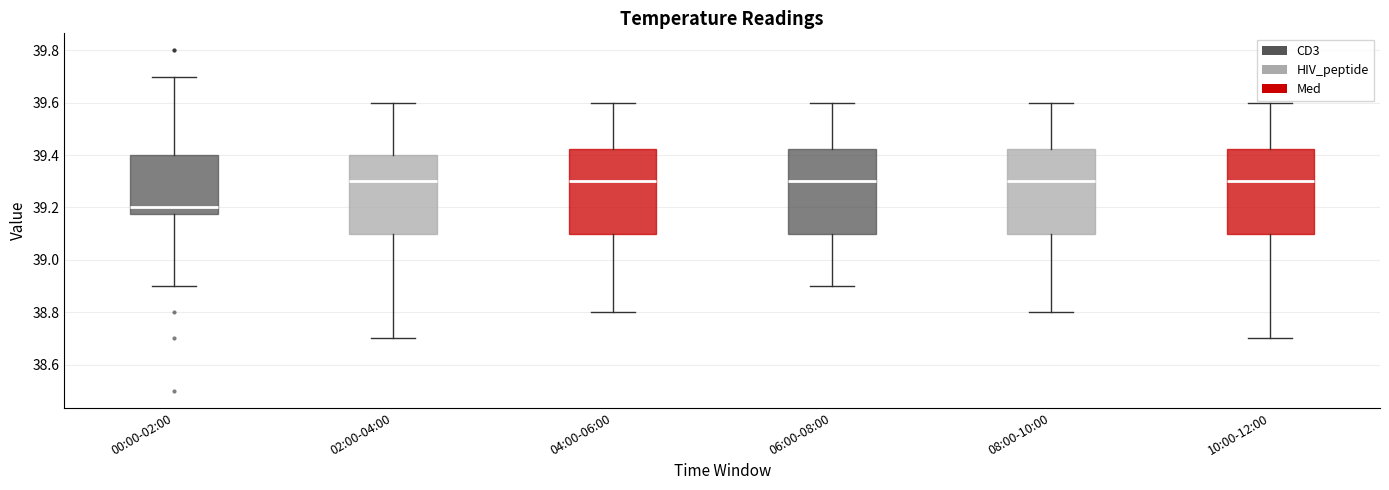

Where is the upper edge of the box for 00:00-02:00 on the y-axis? The values are not printed on the chart, so give them approximately, as read against the axis.

39.40